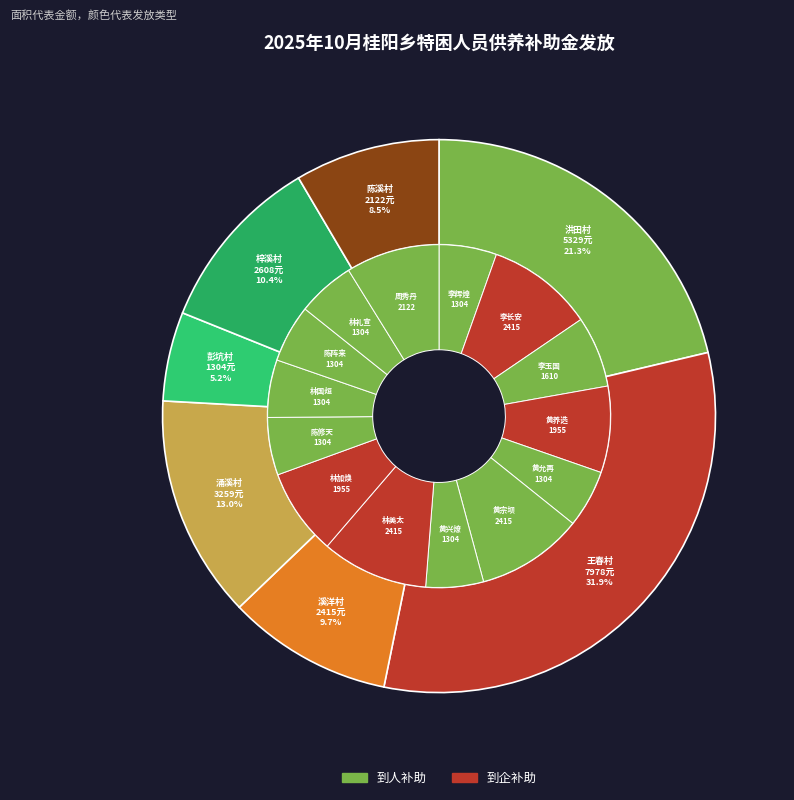

What is the largest slice in the pie chart?

王春村